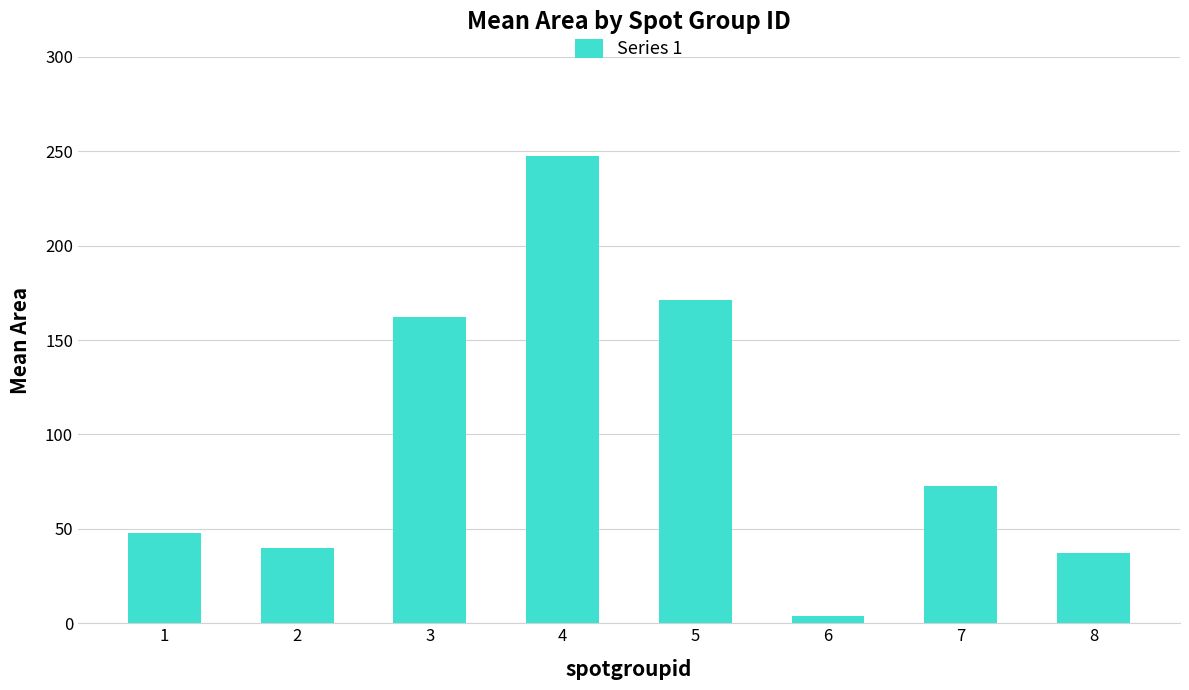

The value at 2 is 40.0. True or false?

True